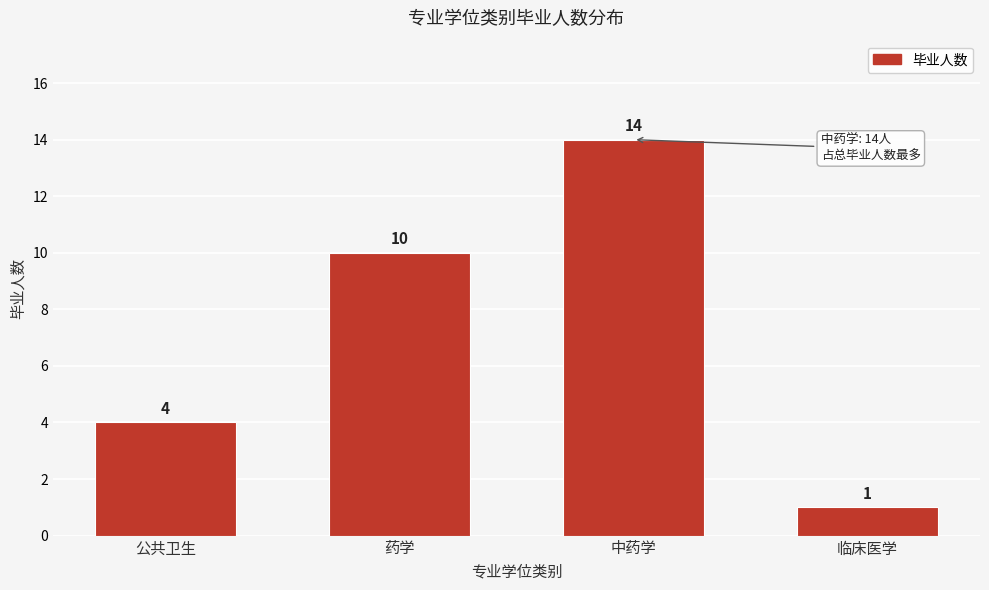

Reading left to right, transcribe all the data shown in this chart.

4	10	14	1